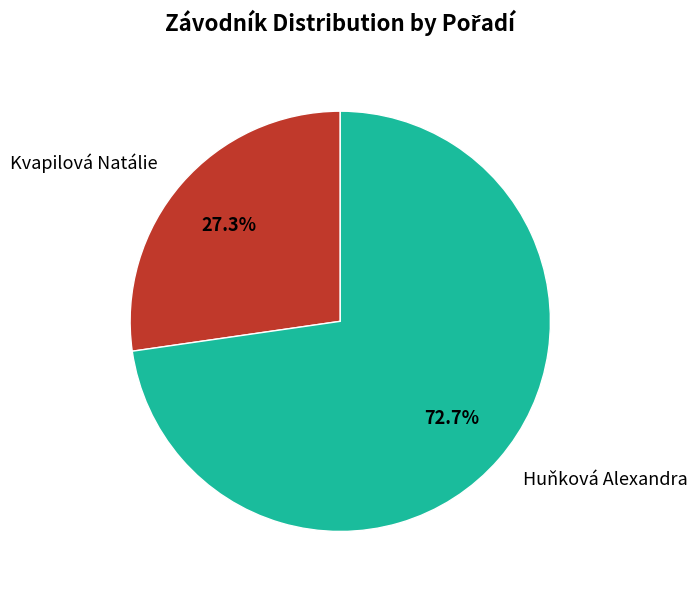

Is it true that Kvapilová Natálie is 33% of the pie?

False